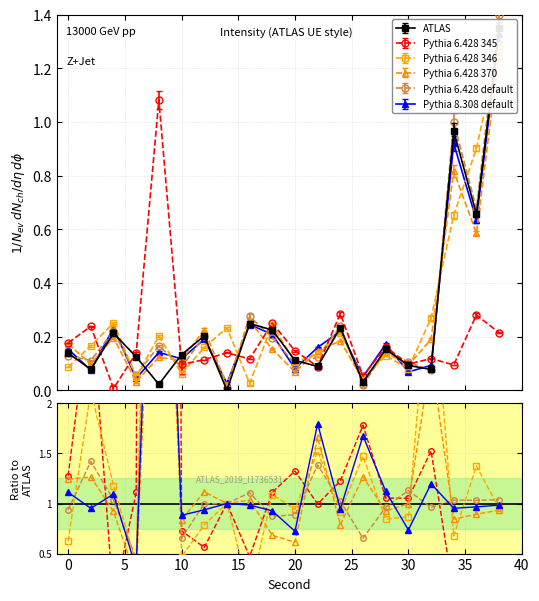

Where is Pythia 8.308 default nearest to the value 0?

14